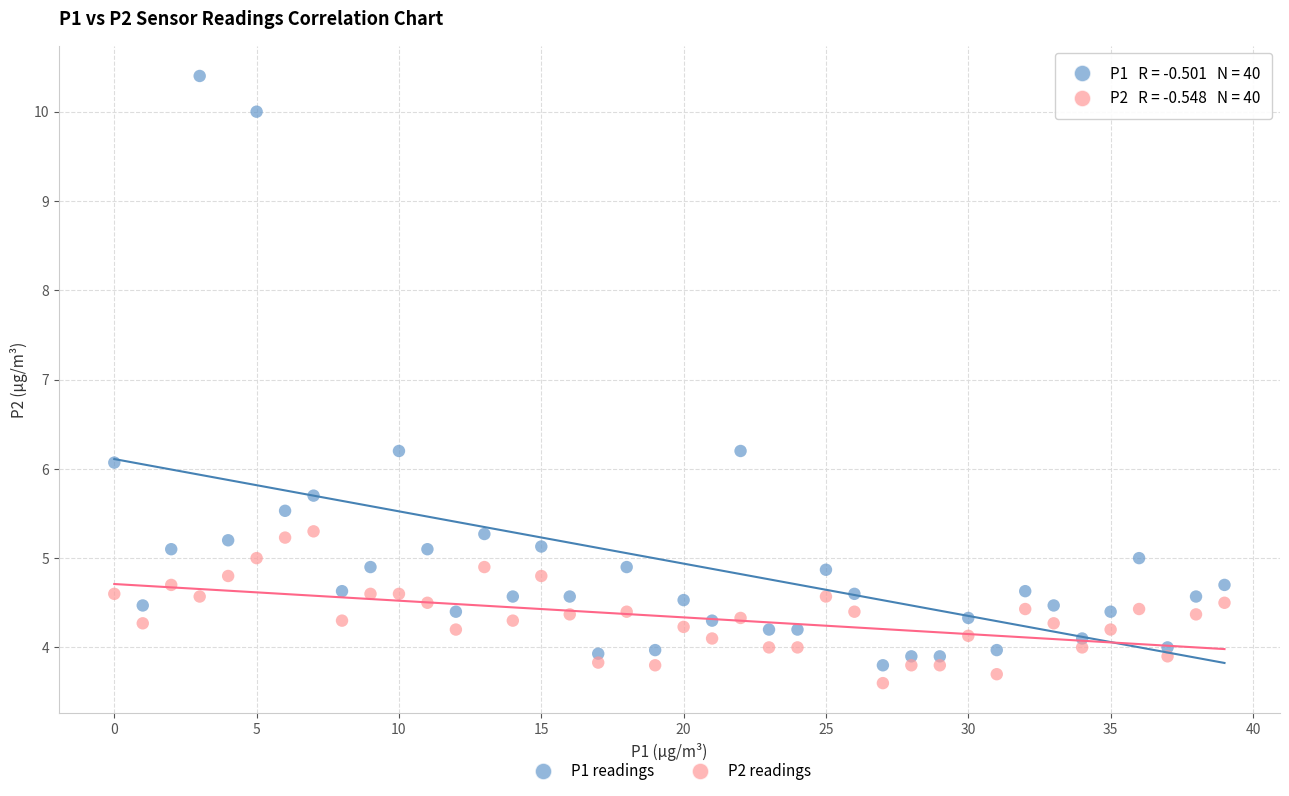

Across all data points, what is the range of Y values (max minus min)?

6.8